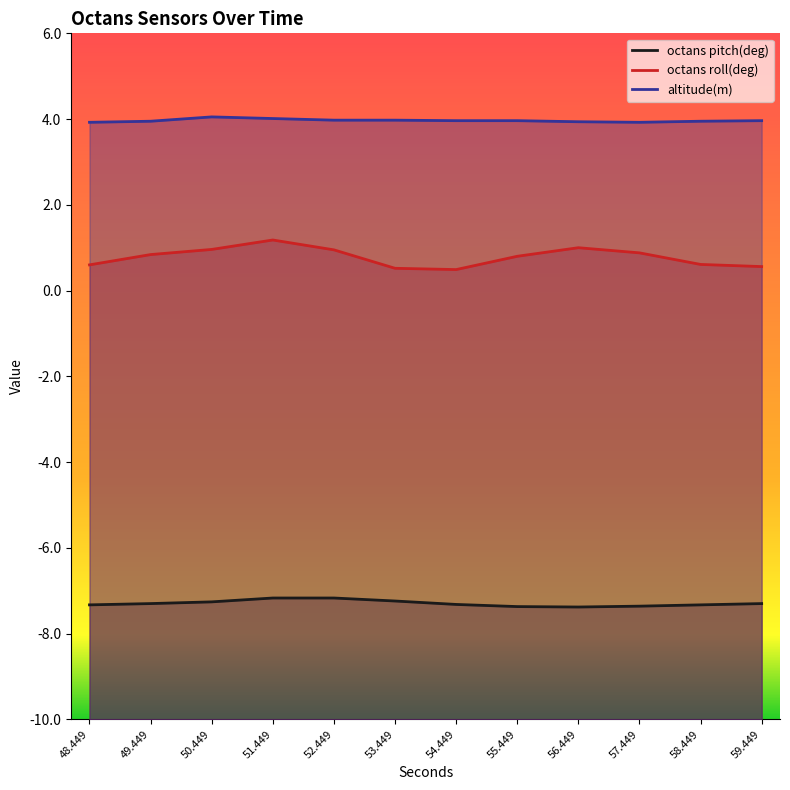

At how many categories does at least one series exceed 0?

12